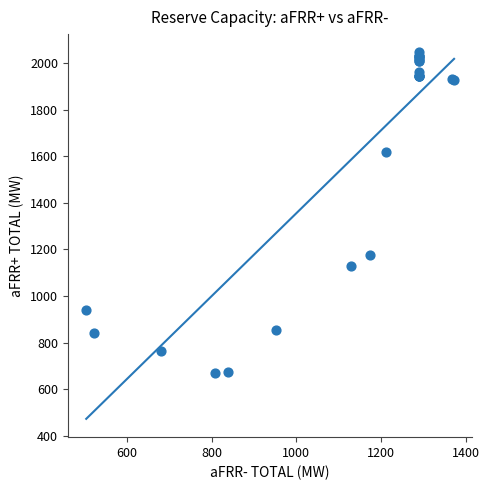

What Y value in the scatter plot is closest to 1356?

1175.0